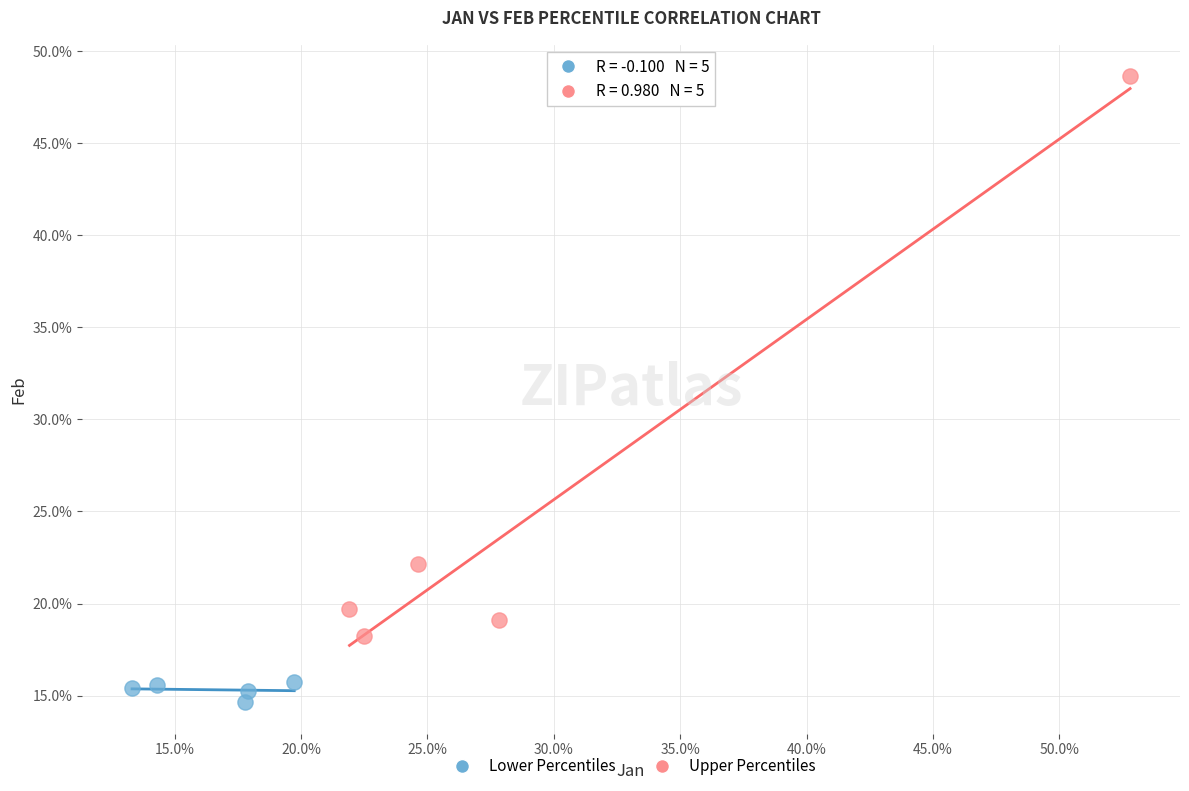

What are all the series names shown in the legend?

Lower Percentiles, Upper Percentiles